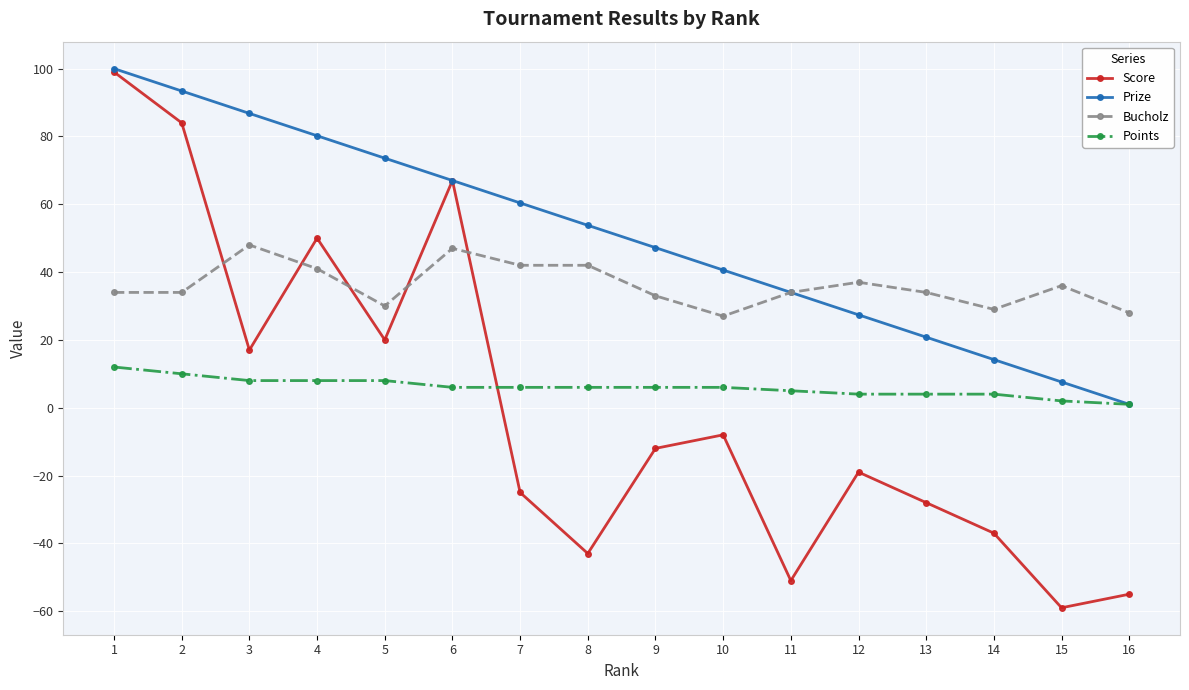

Reading left to right, transcribe all the data shown in this chart.

Score: 1=99.0	2=84.0	3=17.0	4=50.0	5=20.0	6=67.0	7=-25.0	8=-43.0	9=-12.0	10=-8.0	11=-51.0	12=-19.0	13=-28.0	14=-37.0	15=-59.0	16=-55.0
Prize: 1=100.0	2=93.4	3=86.8	4=80.2	5=73.6	6=67.0	7=60.4	8=53.8	9=47.2	10=40.6	11=34.0	12=27.4	13=20.8	14=14.2	15=7.6	16=1.0
Bucholz: 1=34.0	2=34.0	3=48.0	4=41.0	5=30.0	6=47.0	7=42.0	8=42.0	9=33.0	10=27.0	11=34.0	12=37.0	13=34.0	14=29.0	15=36.0	16=28.0
Points: 1=12.0	2=10.0	3=8.0	4=8.0	5=8.0	6=6.0	7=6.0	8=6.0	9=6.0	10=6.0	11=5.0	12=4.0	13=4.0	14=4.0	15=2.0	16=1.0